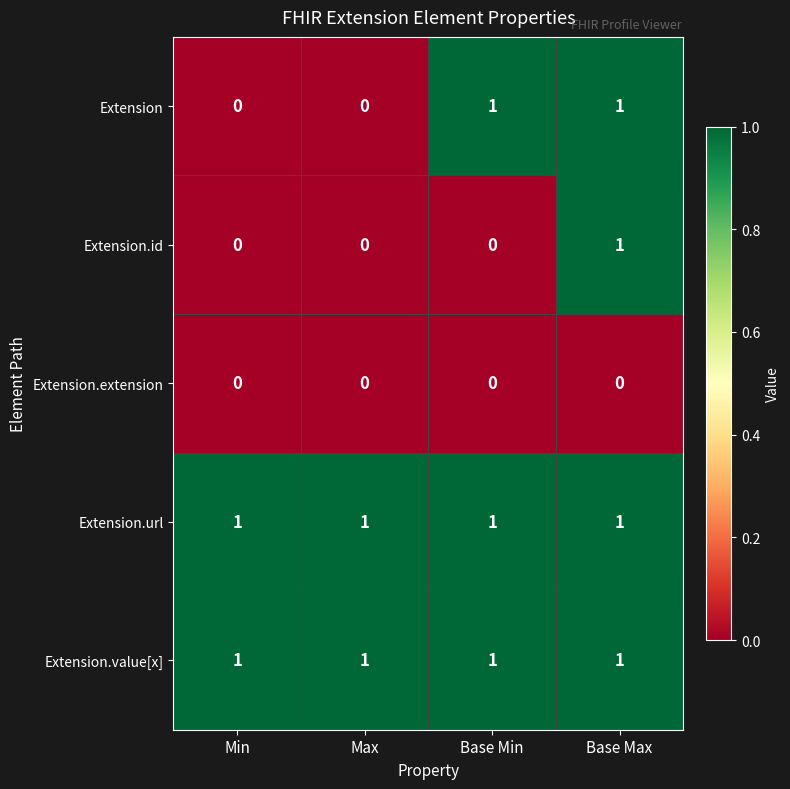

What is the difference between the highest and lowest values at Base Max?

1